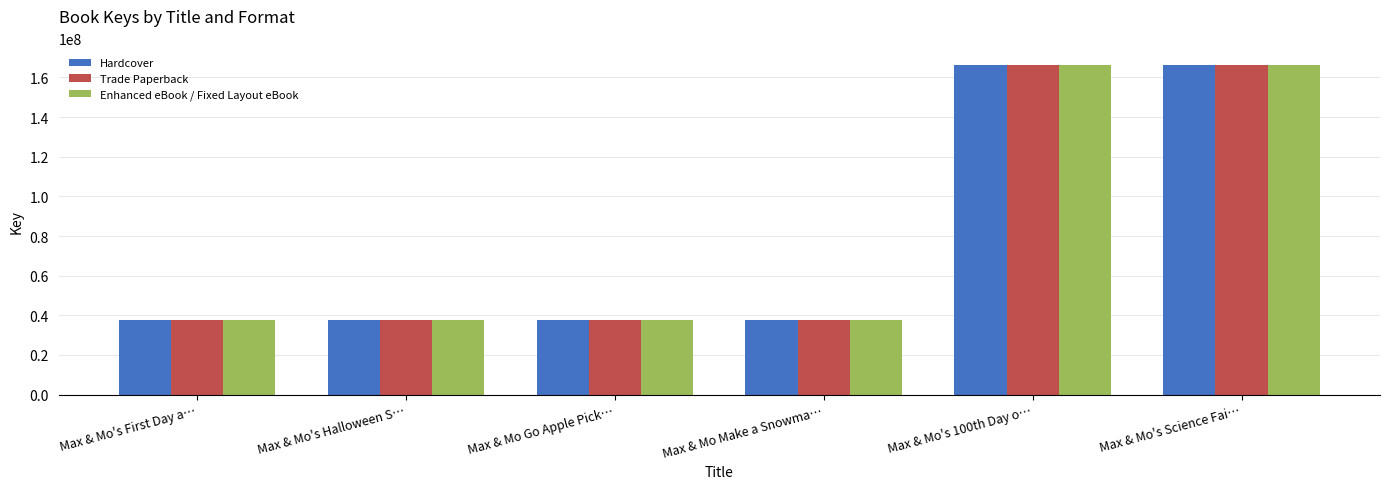

True or false: Trade Paperback has a value of 66969797 at Max & Mo's Halloween S….

False